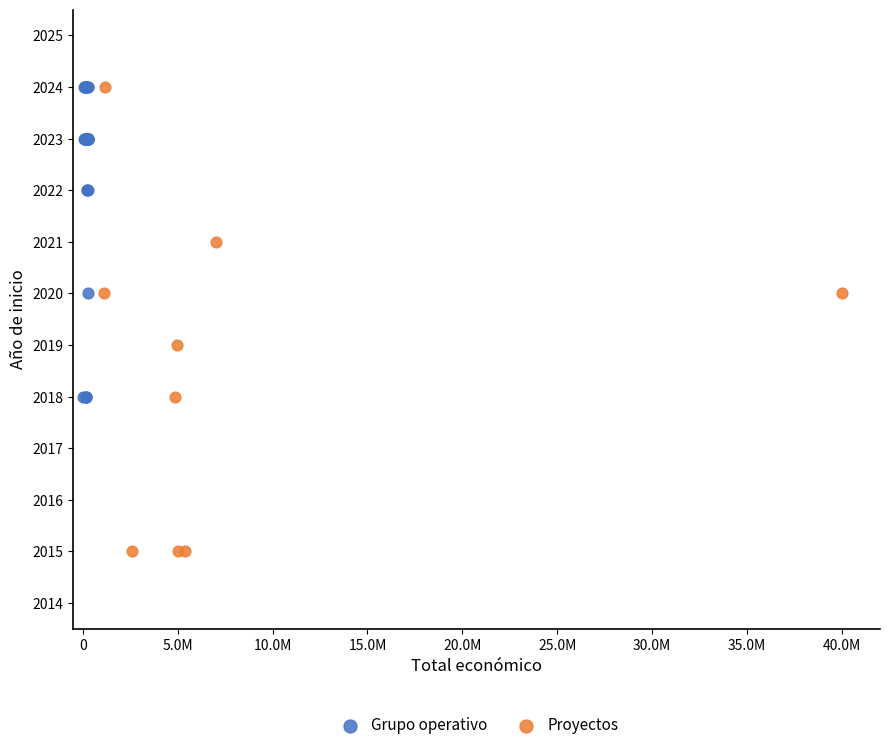

Which series contains the lowest Y value?

Proyectos